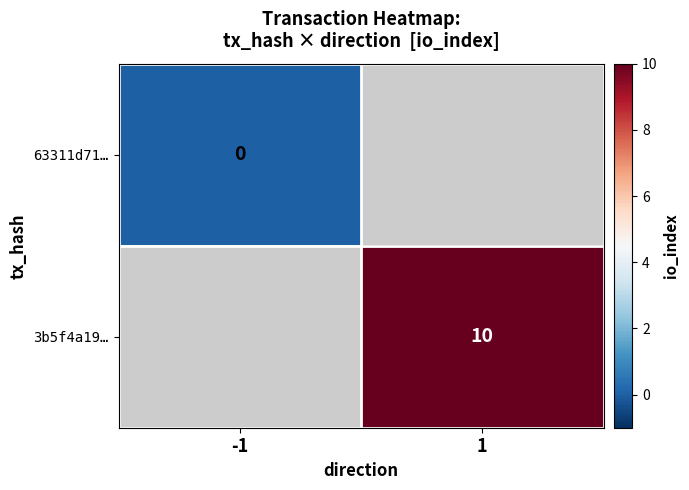

The value of 3b5f4a19… at 1 is 13. True or false?

False